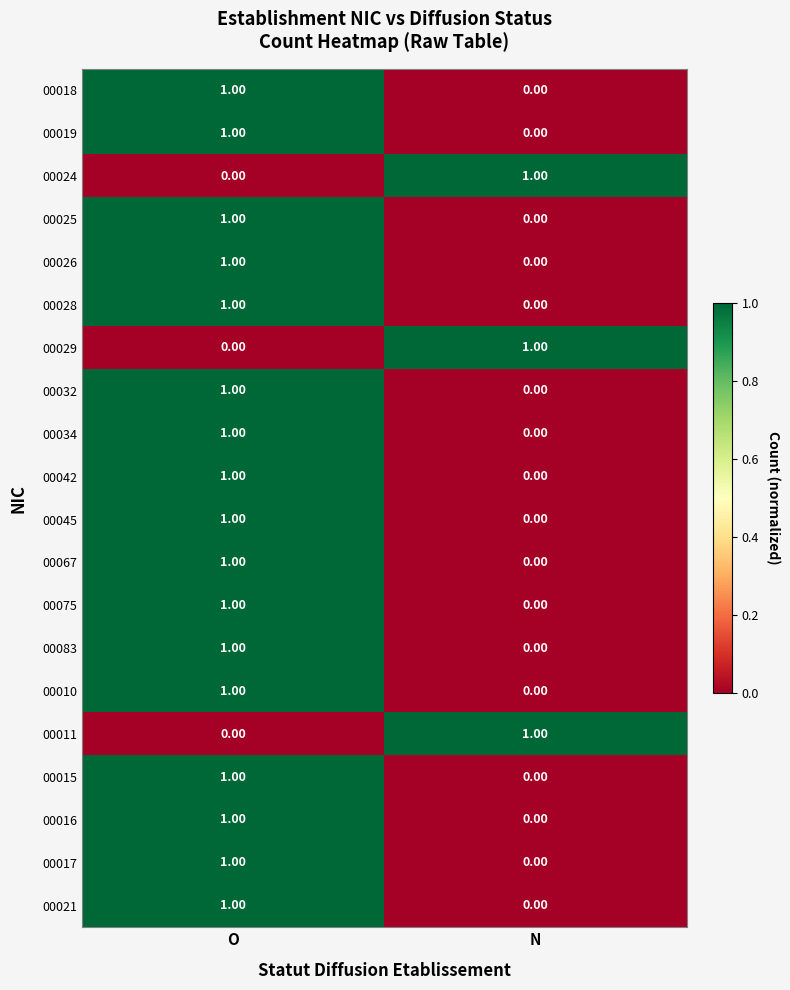

At which label does 00029 reach its peak?

N